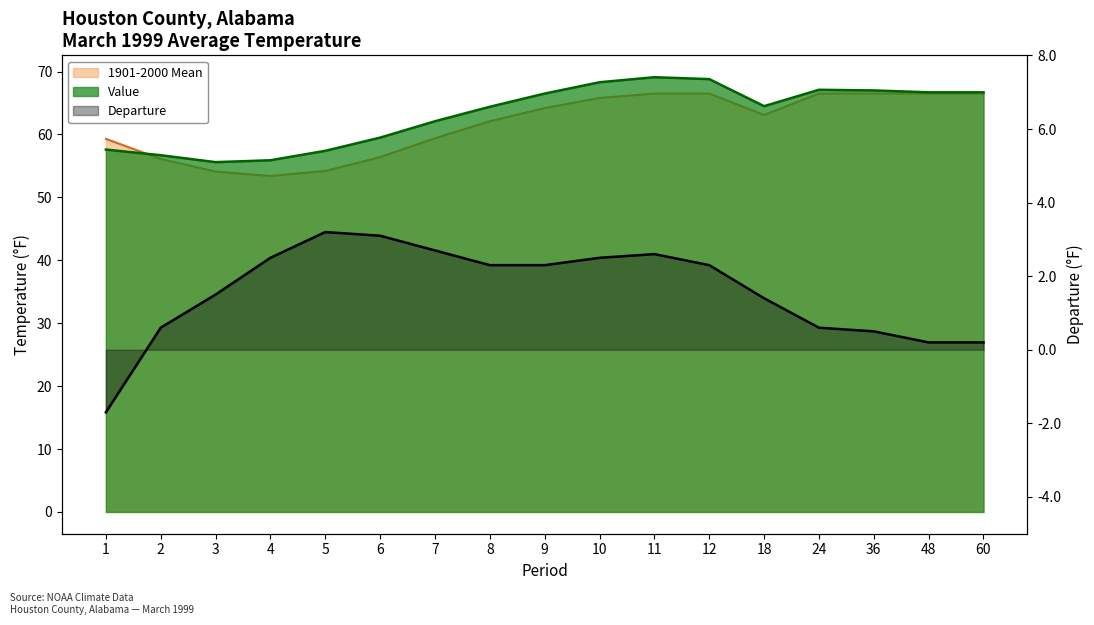

The chart shows a value of 2.3 at 12. True or false?

True